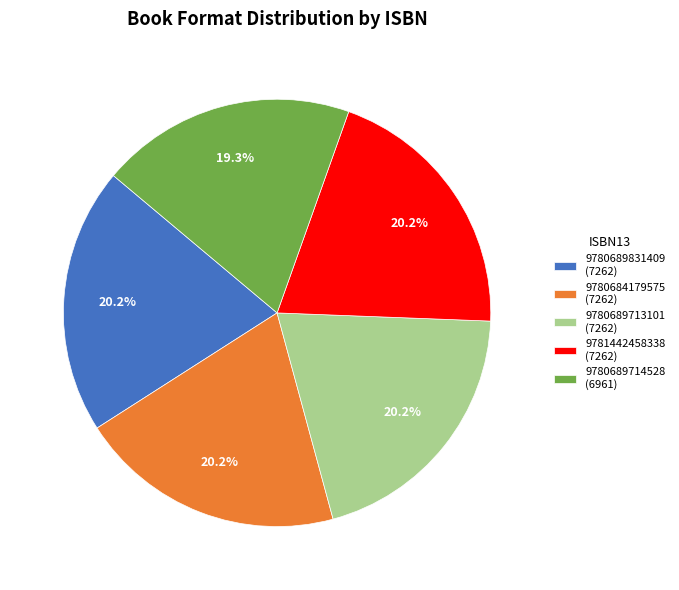

Does any single category account for the majority?

No